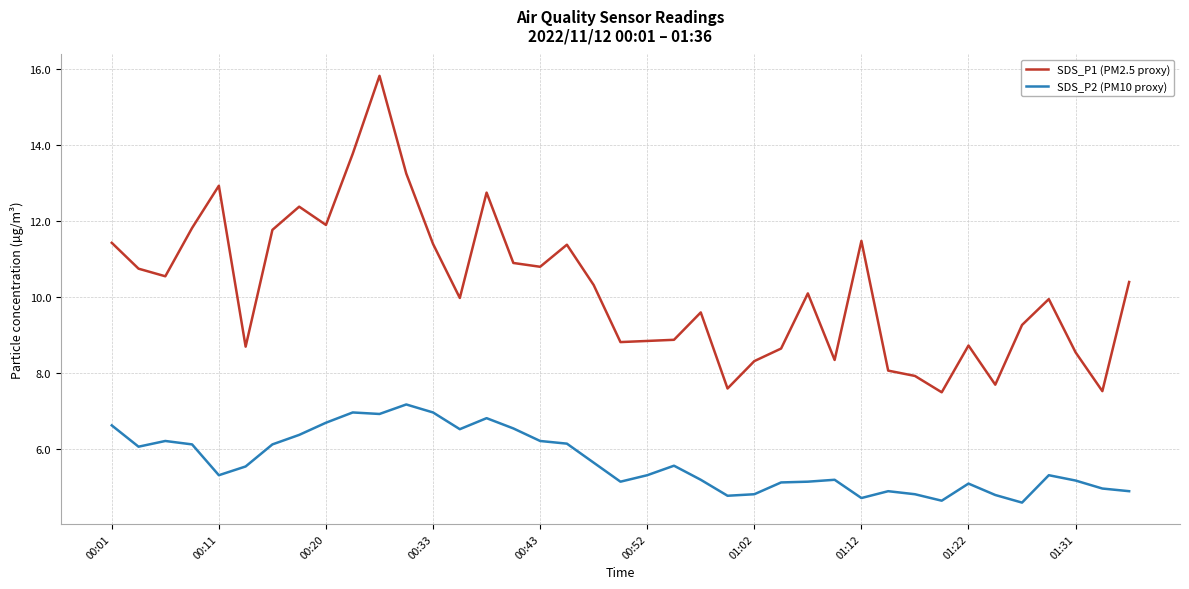

What is the lowest value of the SDS_P2 (PM10 proxy) series?

4.6